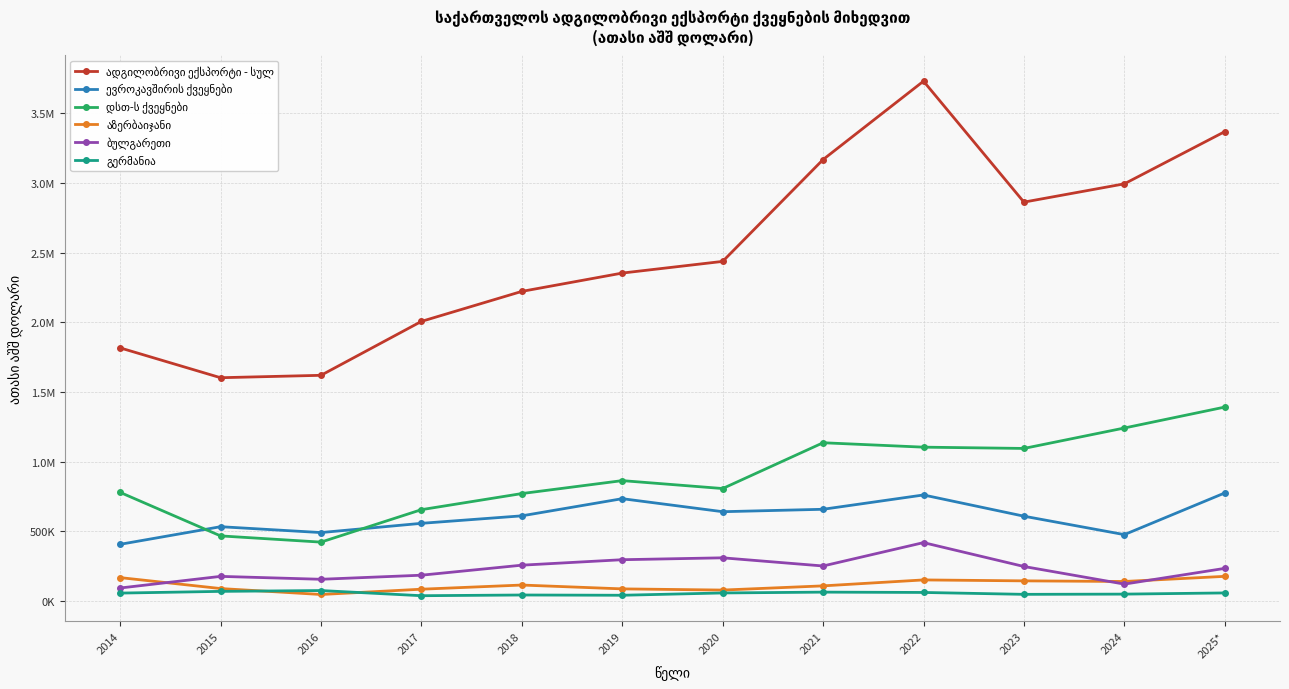

Is the value of ბულგარეთი at 2015 greater than the value of ევროკავშირის ქვეყნები at 2019?

No